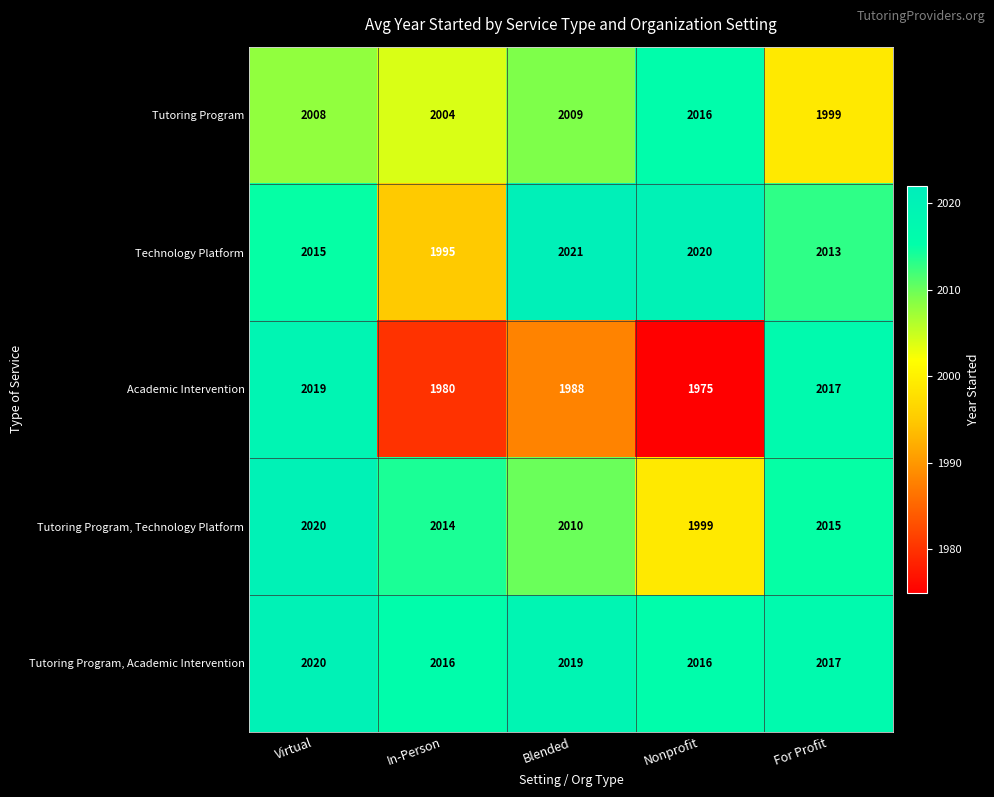

What is the sum of the Tutoring Program values at In-Person and For Profit?

4003